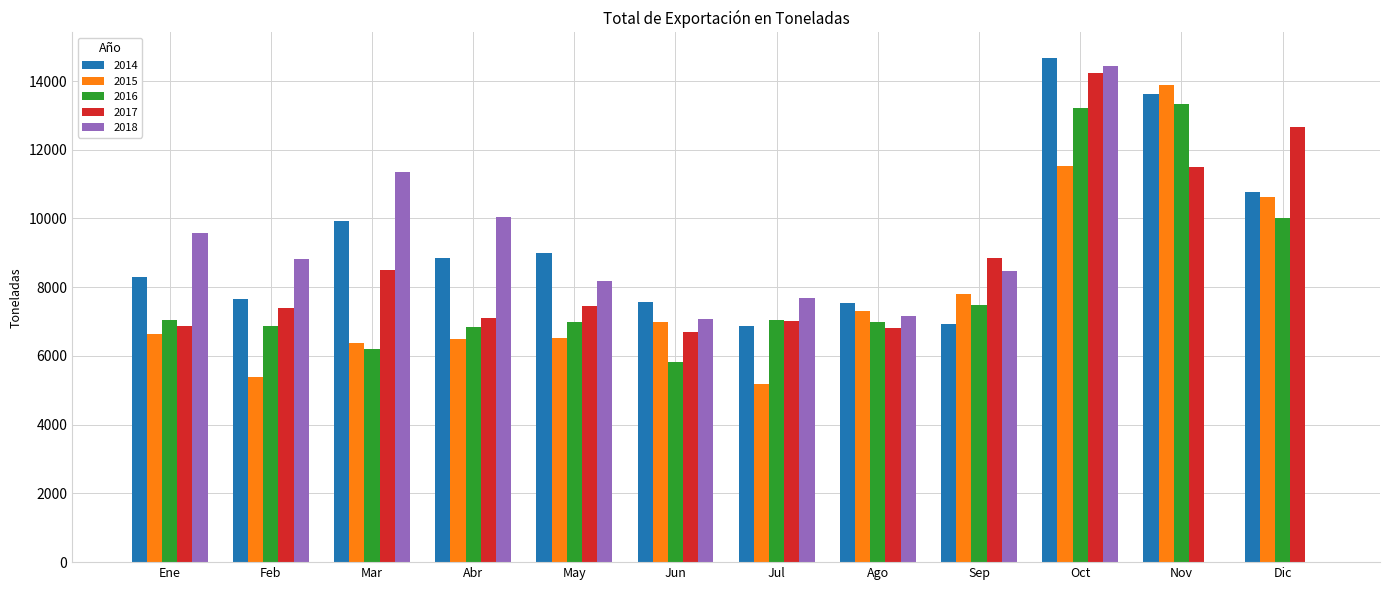

What are all the series names shown in the legend?

2014, 2015, 2016, 2017, 2018